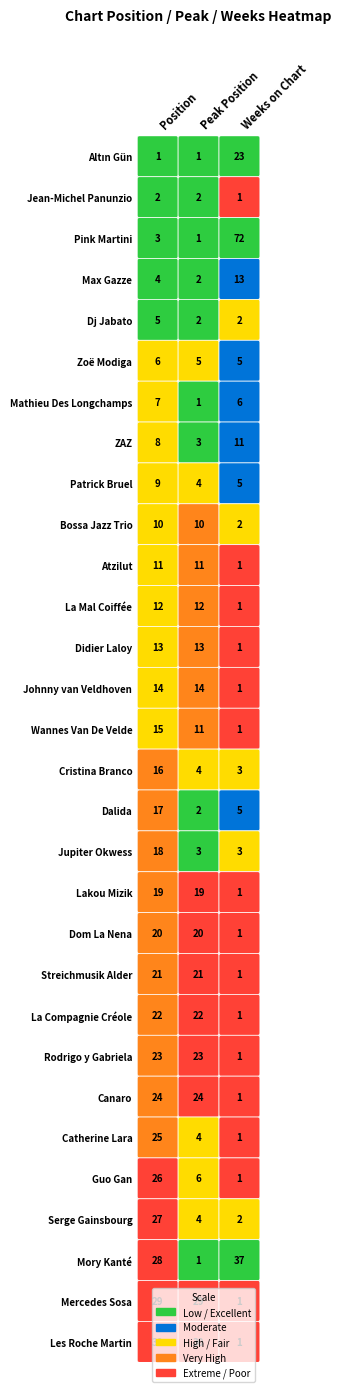

True or false: 1 has a value of 0 at 10.

False